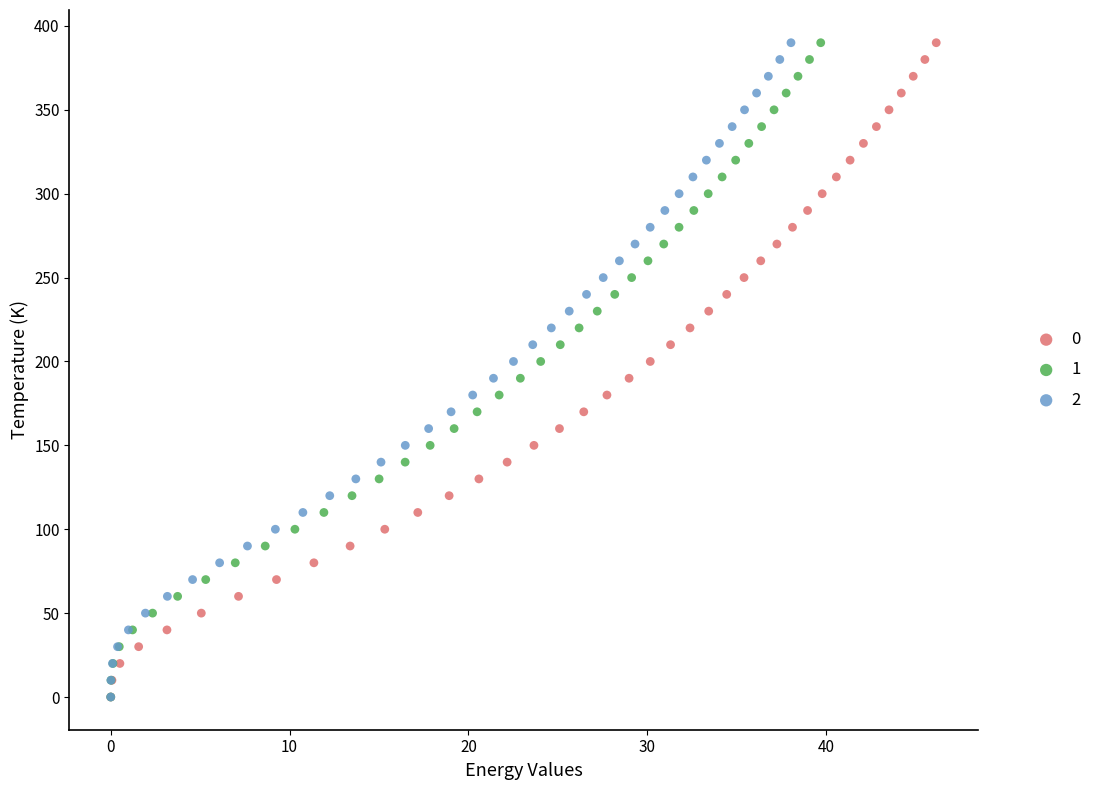

What are all the series names shown in the legend?

0, 1, 2